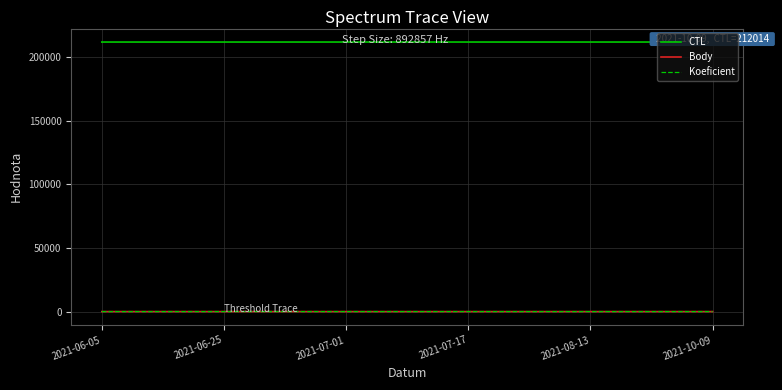

Which series has the largest total across all categories?

CTL